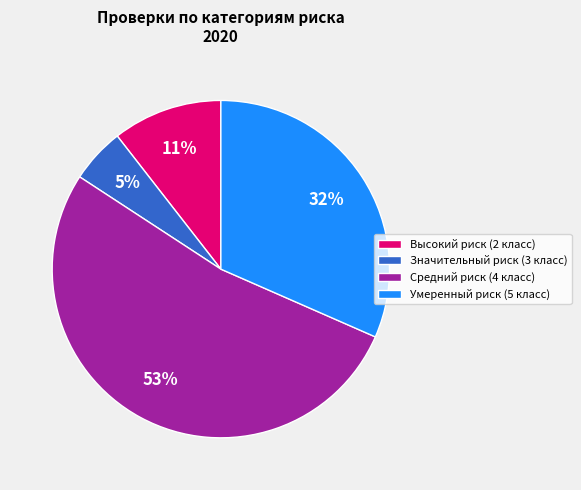

How many segments does this pie chart have?

4